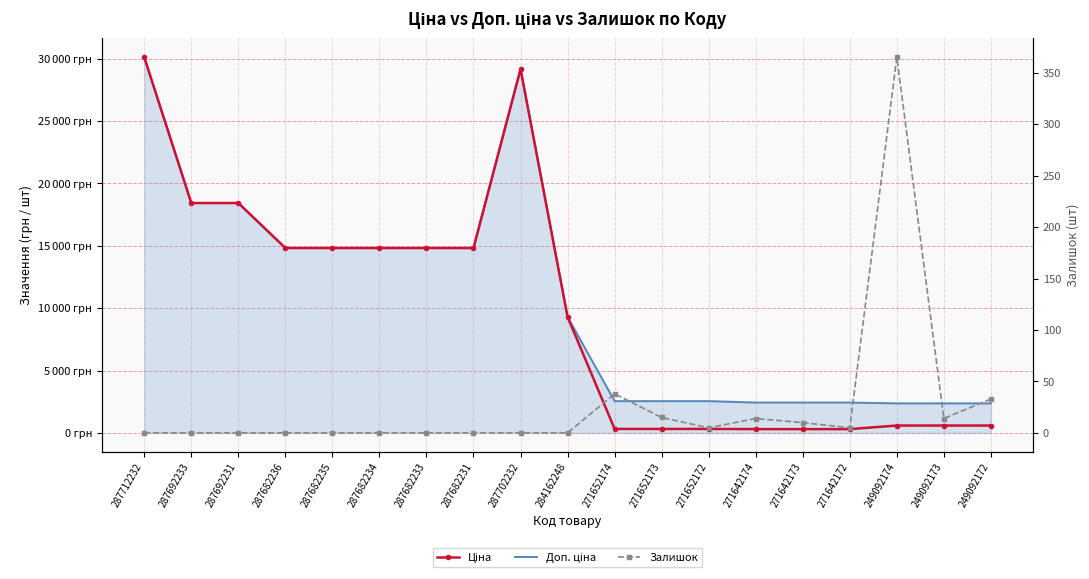

The Ціна series shows 304.1 at 271642172. True or false?

True